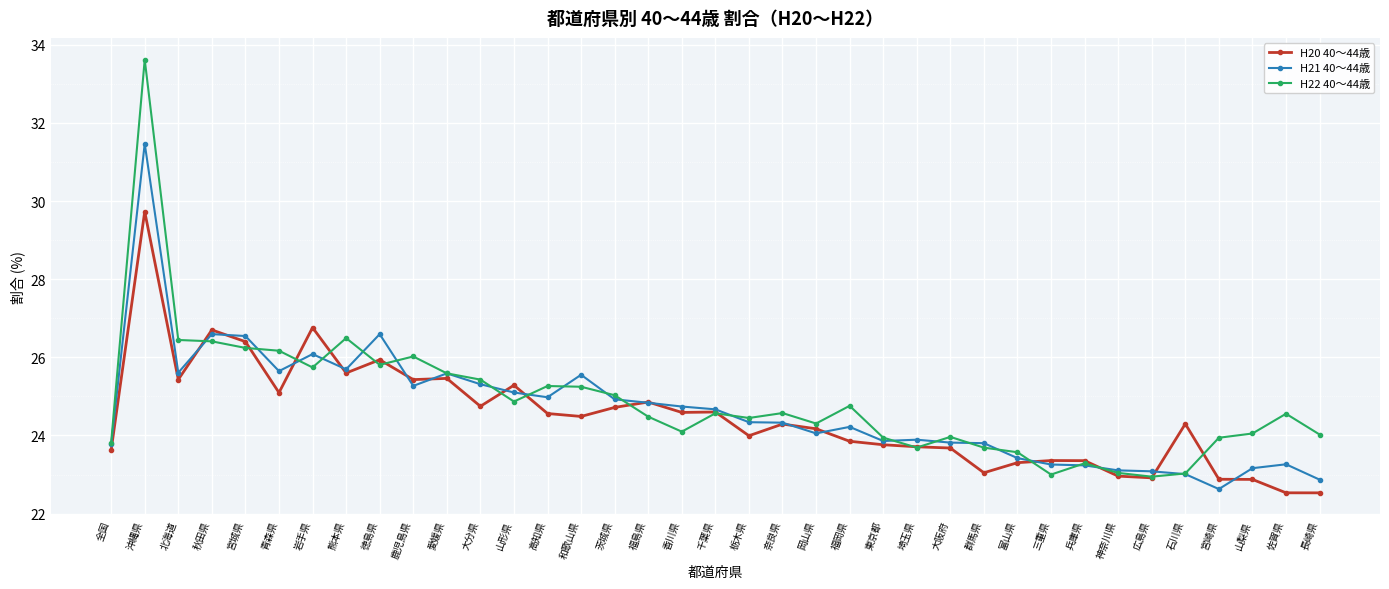

Which series ends up on top after the final intersection of H21 40～44歳 and H20 40～44歳?

H21 40～44歳